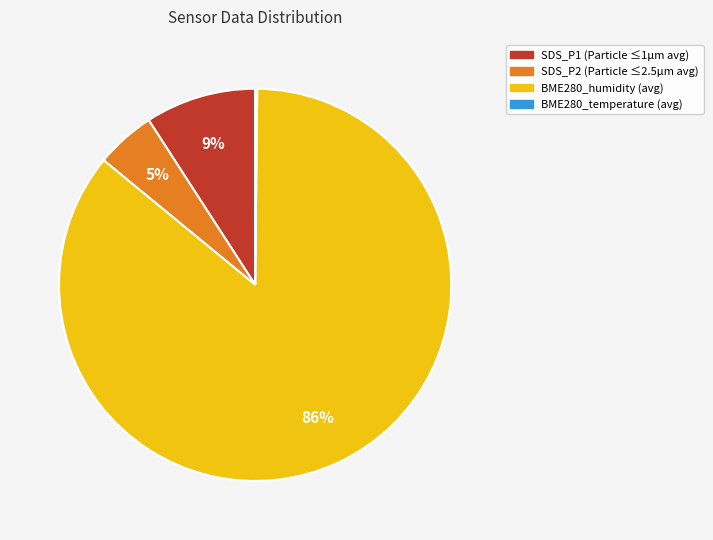

Do SDS_P1 and BME280_humidity together represent more than half of the pie?

Yes